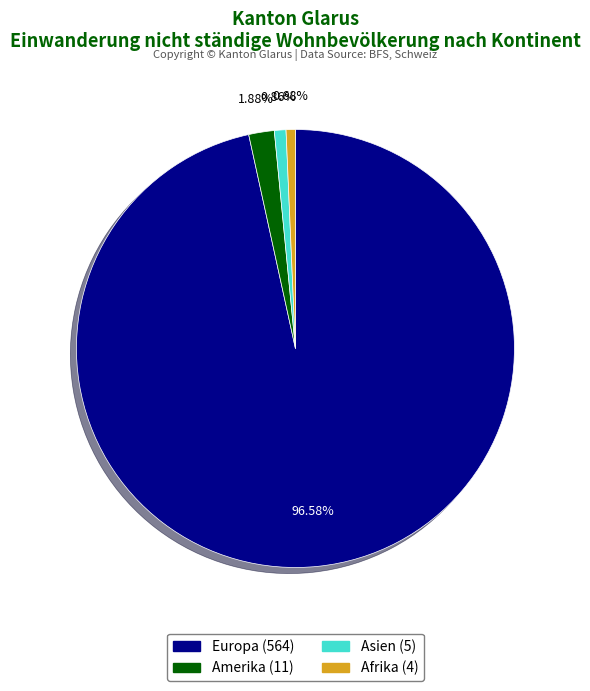

What is the largest slice in the pie chart?

Europa